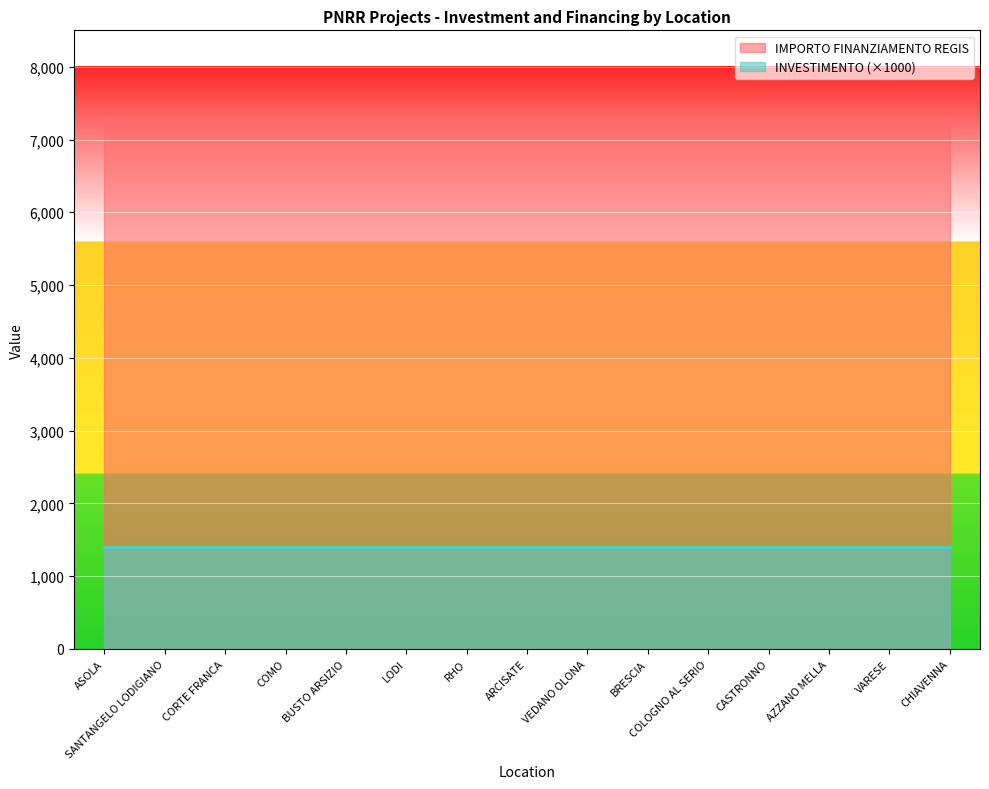

Between COMO and BUSTO ARSIZIO, which series saw the biggest shift?

INVESTIMENTO